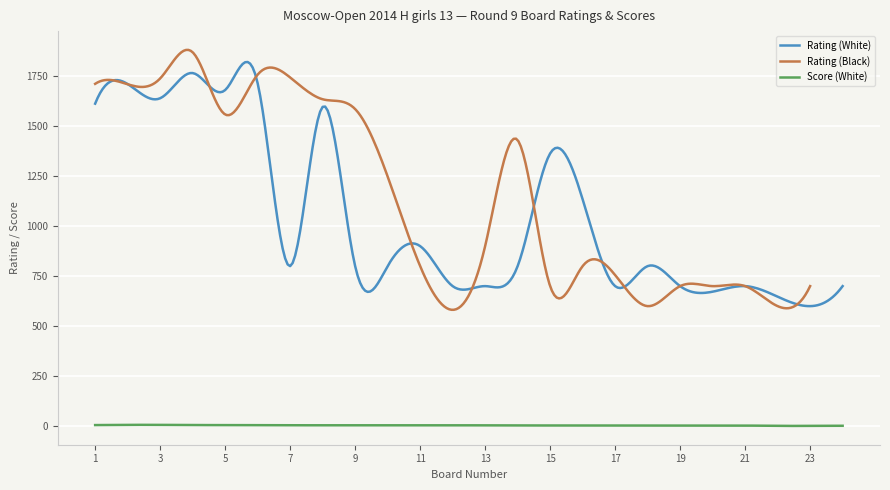

True or false: Score (White) and Rating (White) cross at least once.

False